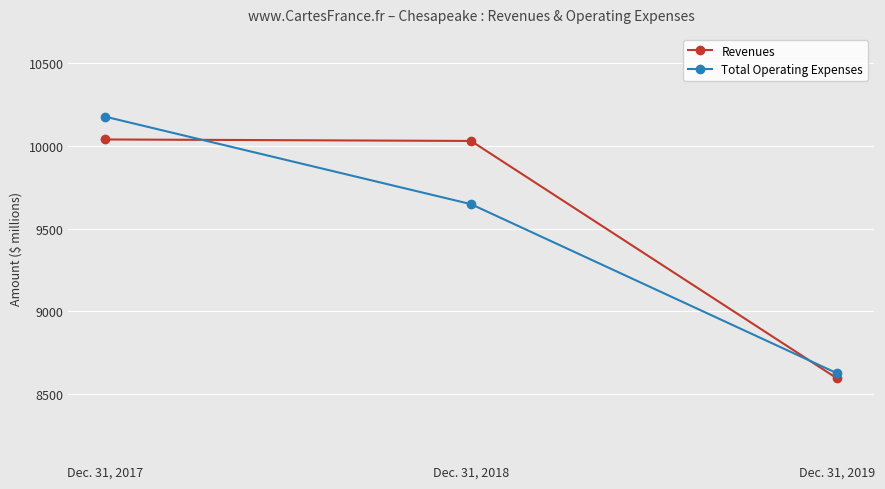

At which label does Total Operating Expenses reach its peak?

Dec. 31, 2017